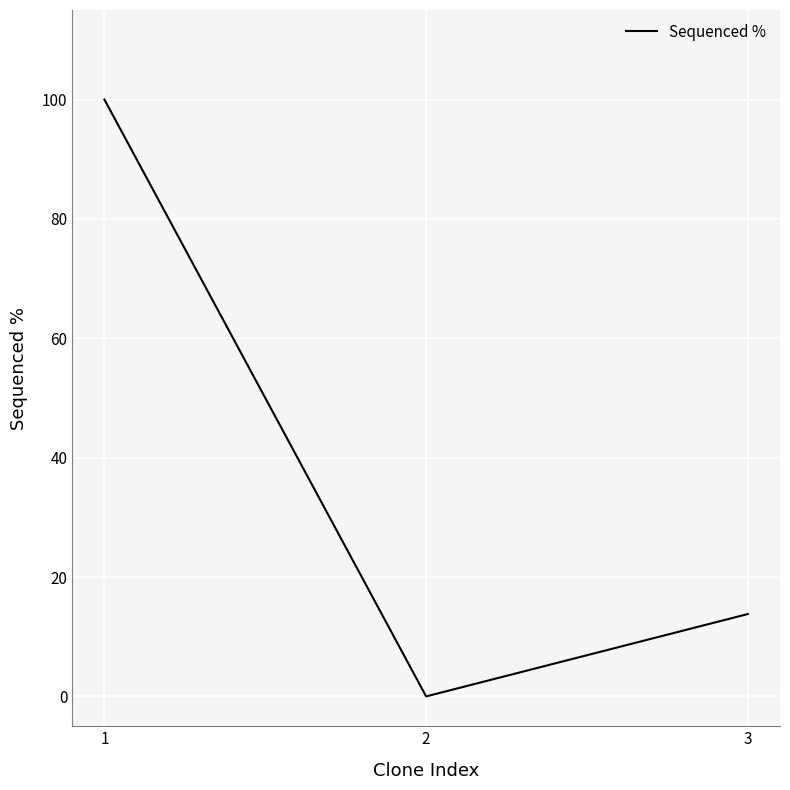

What value does the data have at 1?

100.0